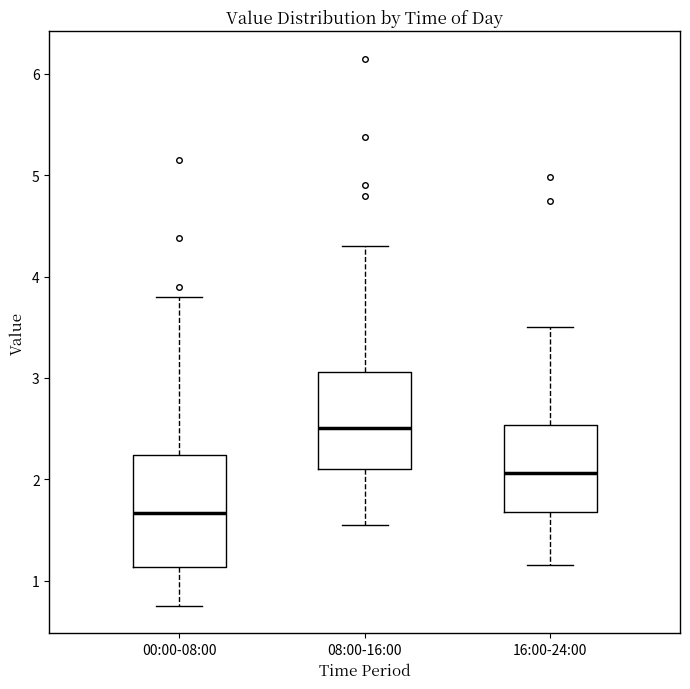

Where does the median line of the box for 00:00-08:00 sit on the y-axis? The values are not printed on the chart, so give them approximately, as read against the axis.

1.7